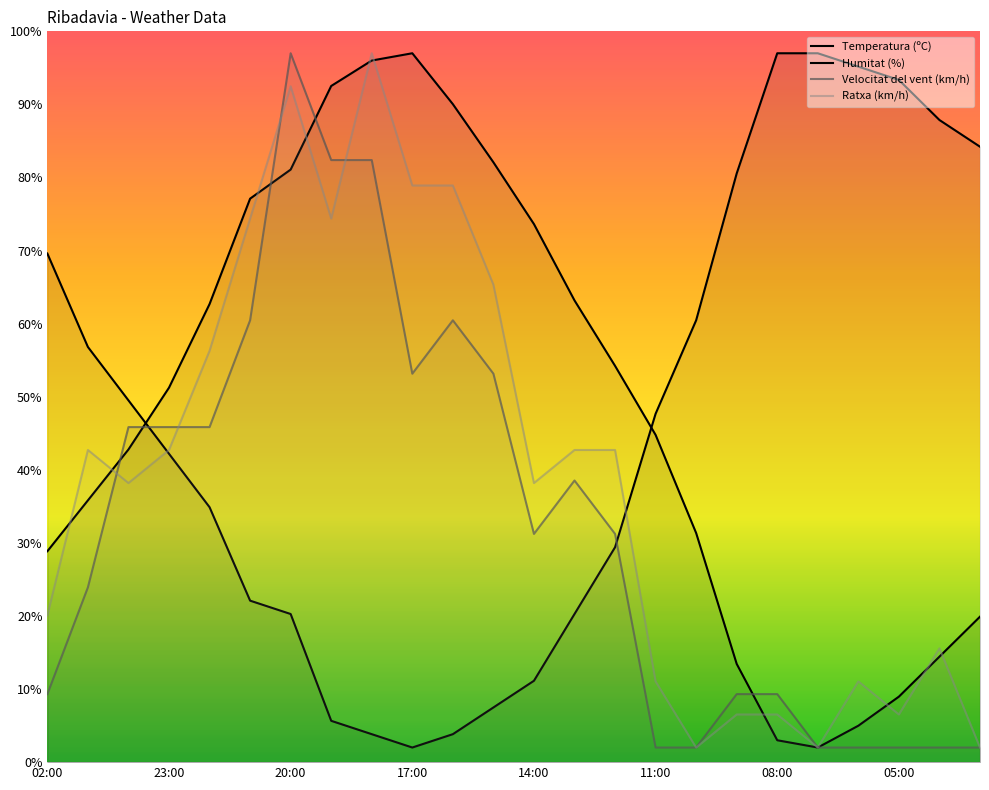

How many lines are shown in the chart?

4